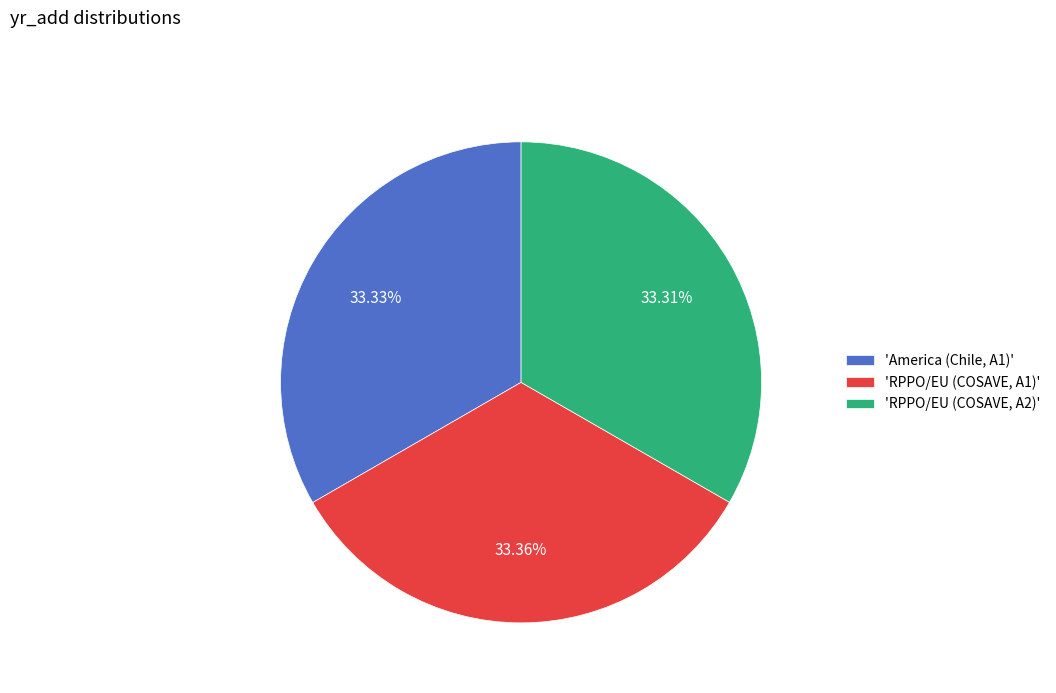

Is there any slice that represents more than half of the pie?

No